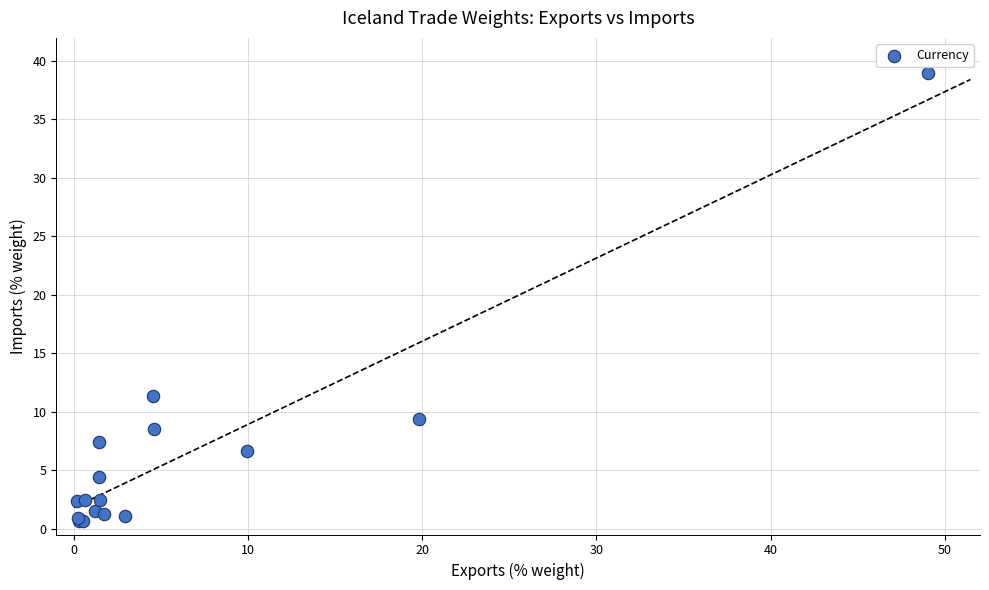

What Y value in the scatter plot is closest to 19?

11.3